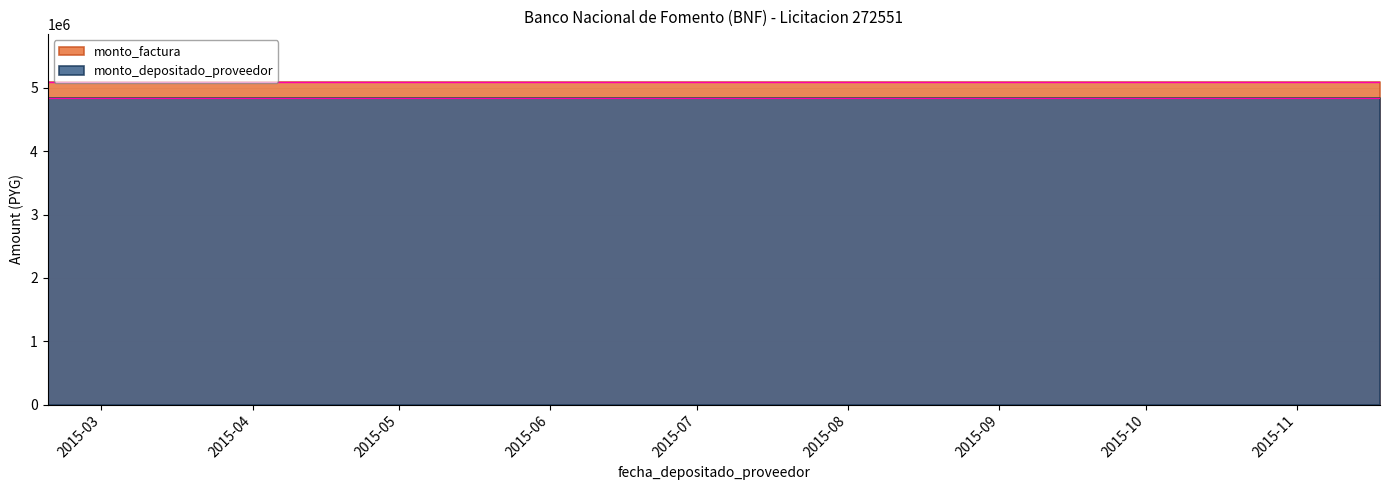

What is the label of the 10th point from the left?

2015-09-14